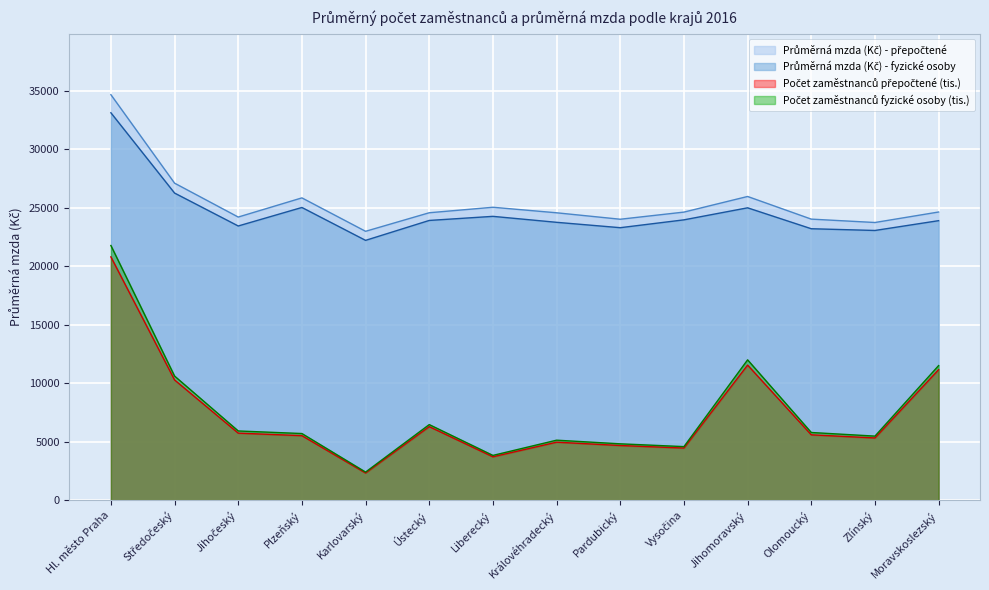

What is the difference between the Počet zaměstnanců fyzické osoby (tis.) values at Královéhradecký and Olomoucký?

657.6